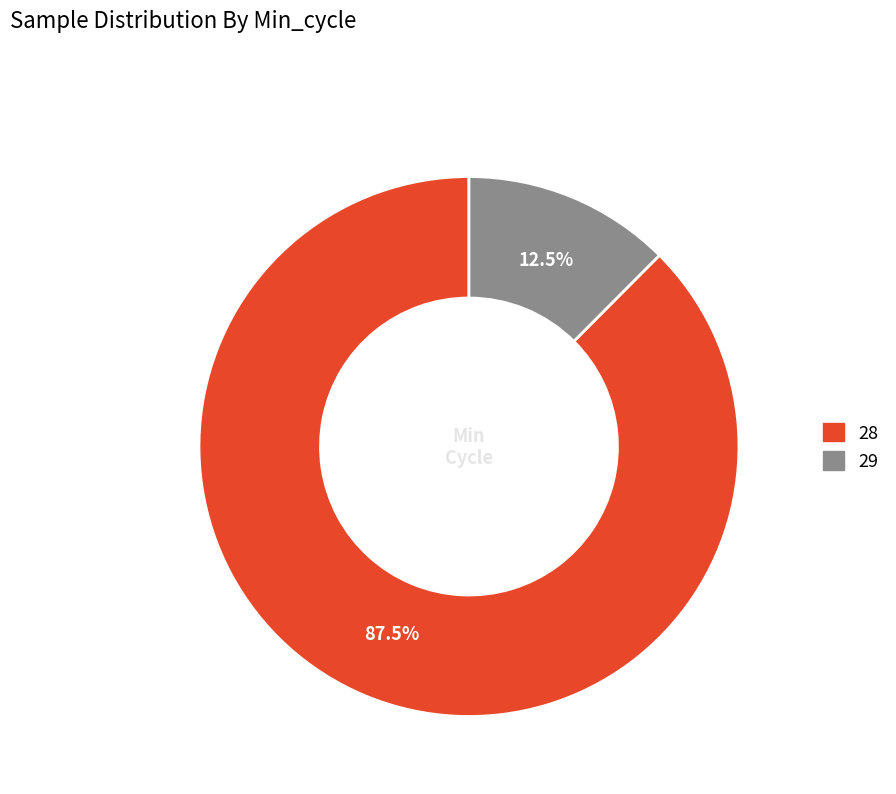

Is there a majority slice in this chart?

Yes